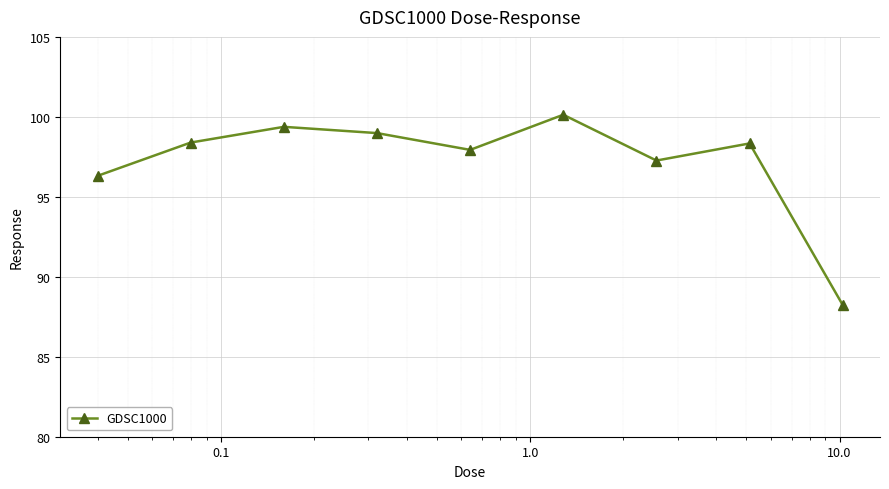

What is the average value?

97.2